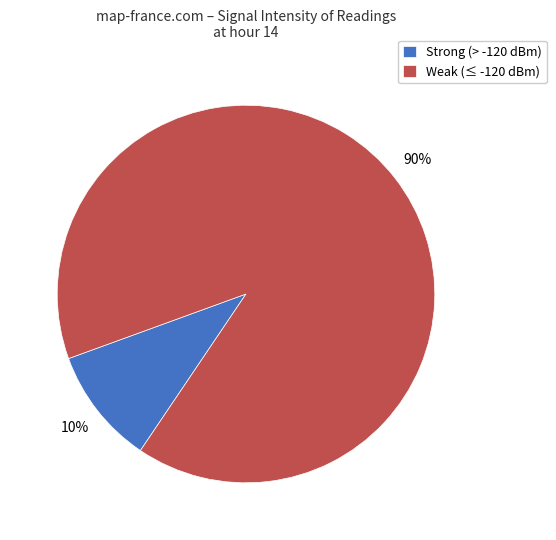

Which has a higher value, Strong (> -120 dBm) or Weak (≤ -120 dBm)?

Weak (≤ -120 dBm)